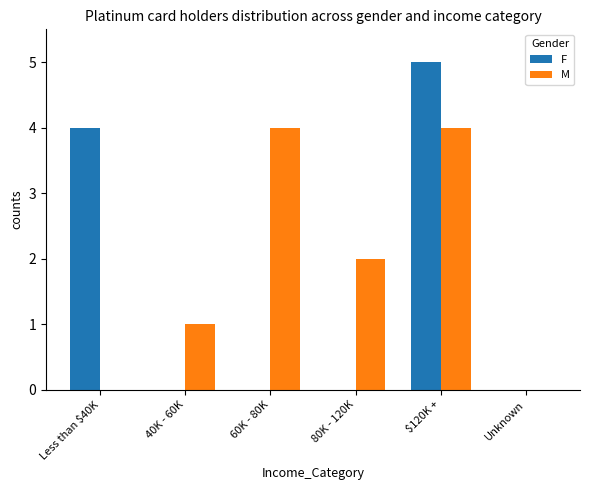

What is the total value across all series at 60K - 80K?

4